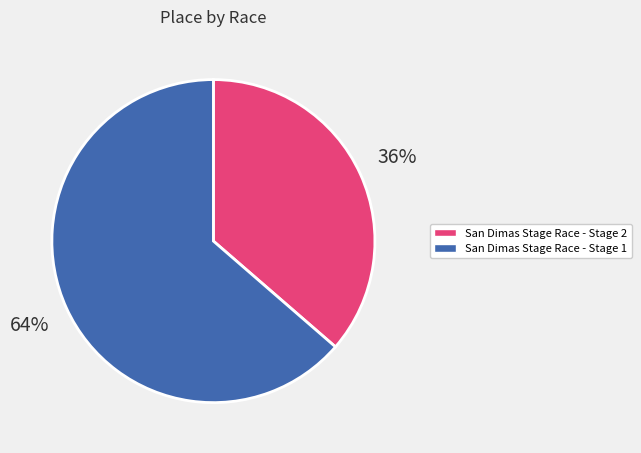

Combined, do San Dimas Stage Race - Stage 2 and San Dimas Stage Race - Stage 1 account for over 50%?

Yes